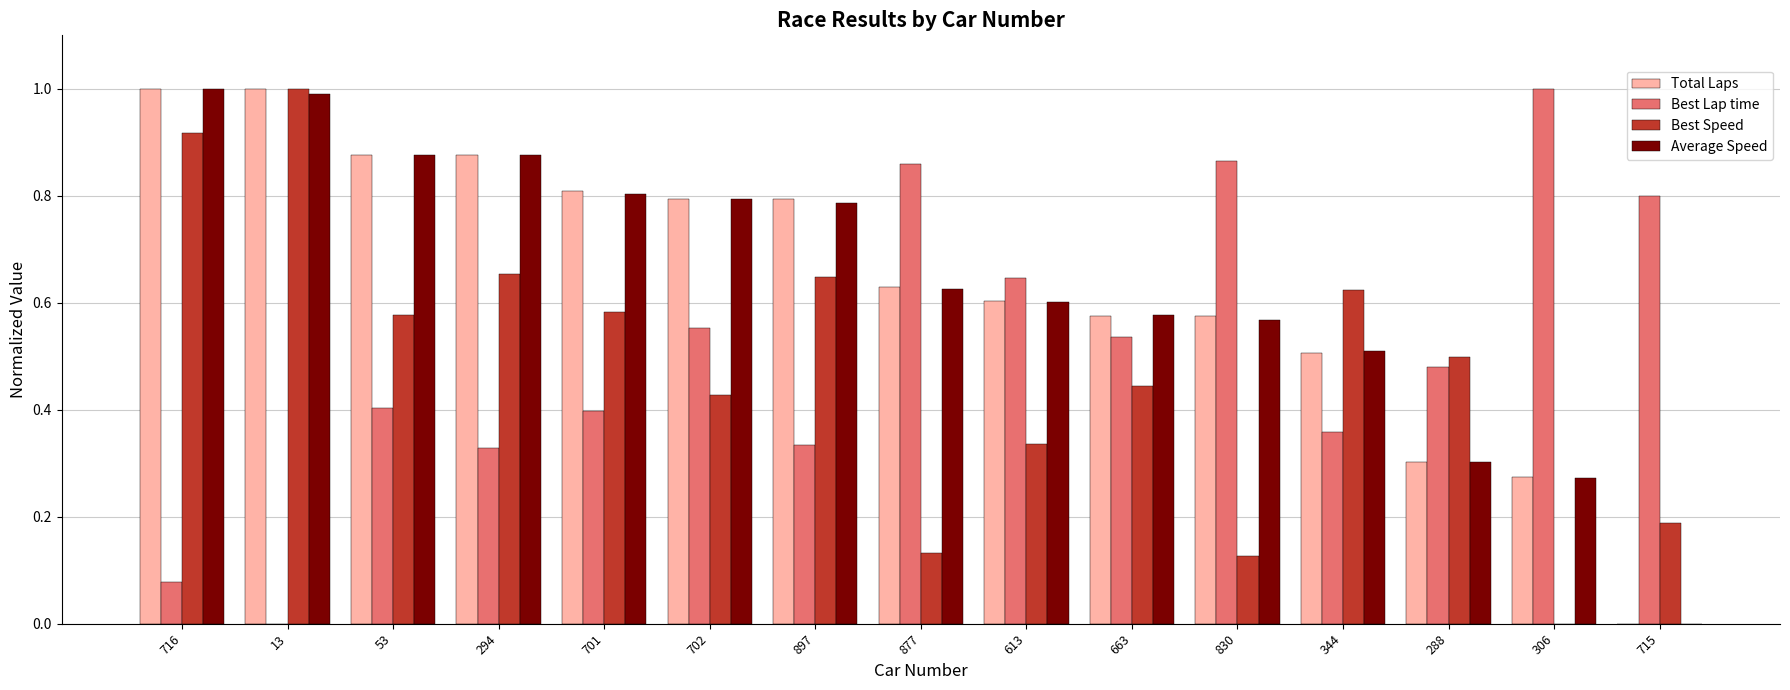

Does the chart contain stacked bars?

No